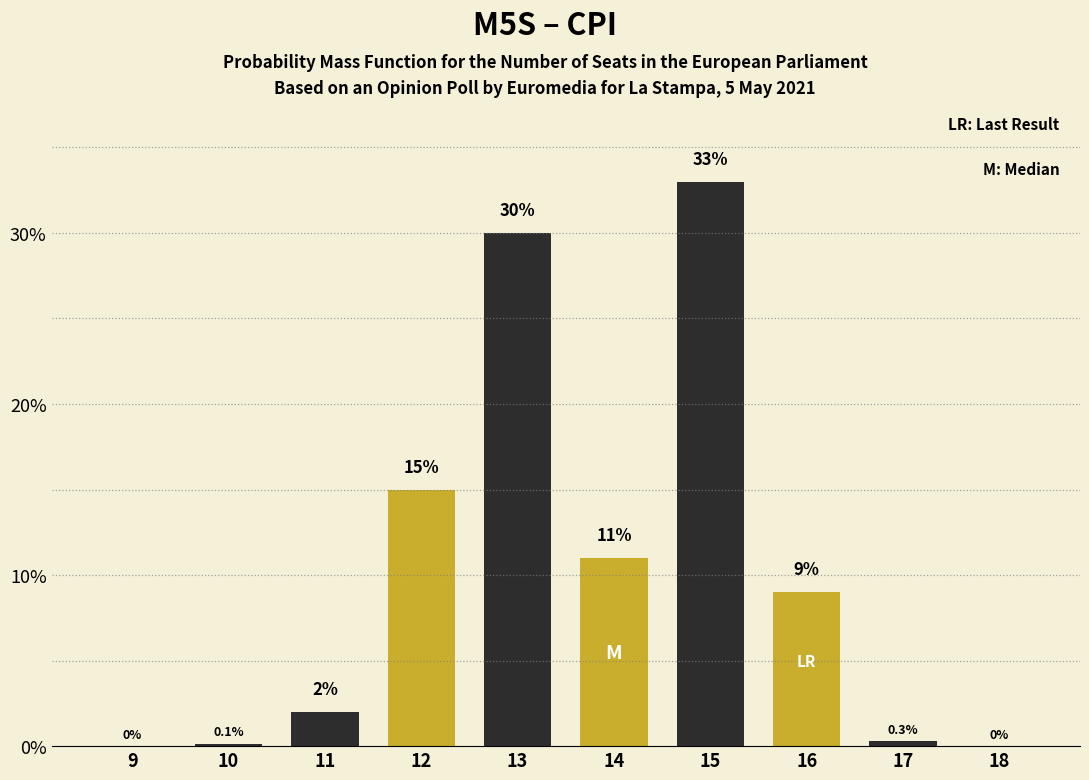

Between 15 and 9, which is larger?

15